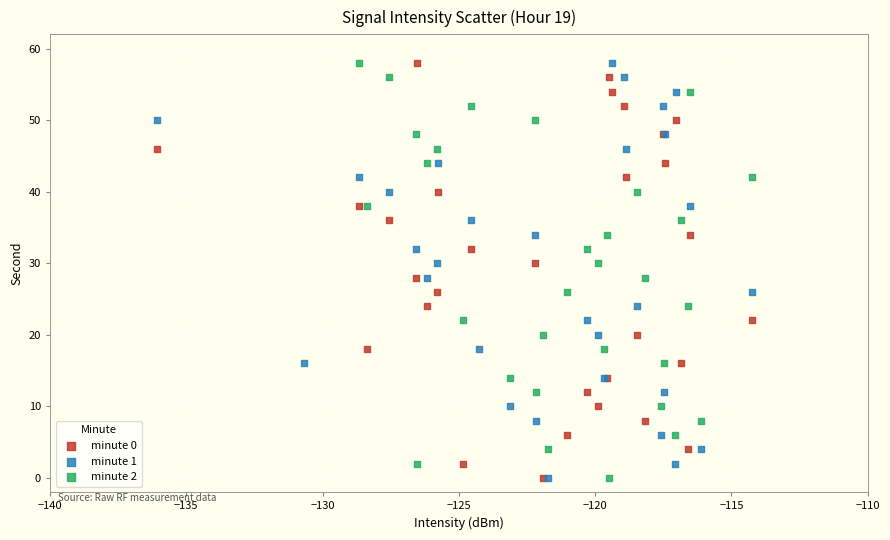

What are all the series names shown in the legend?

minute 0, minute 1, minute 2